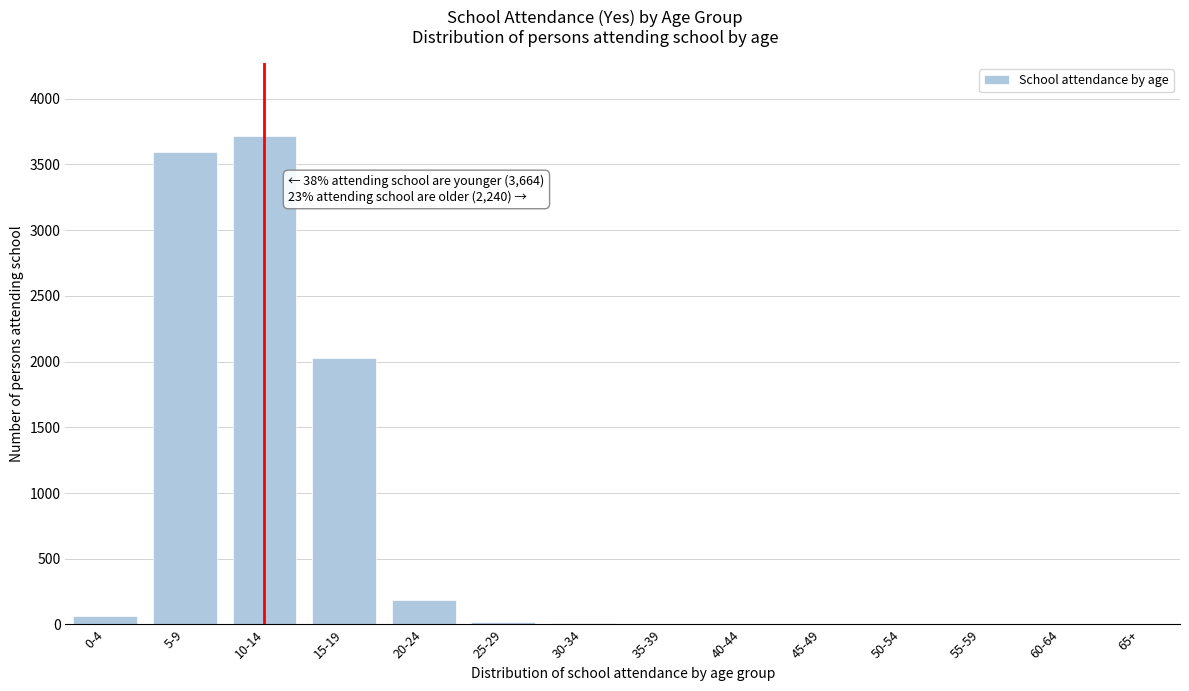

Where is the data nearest to the value 1858?

15-19